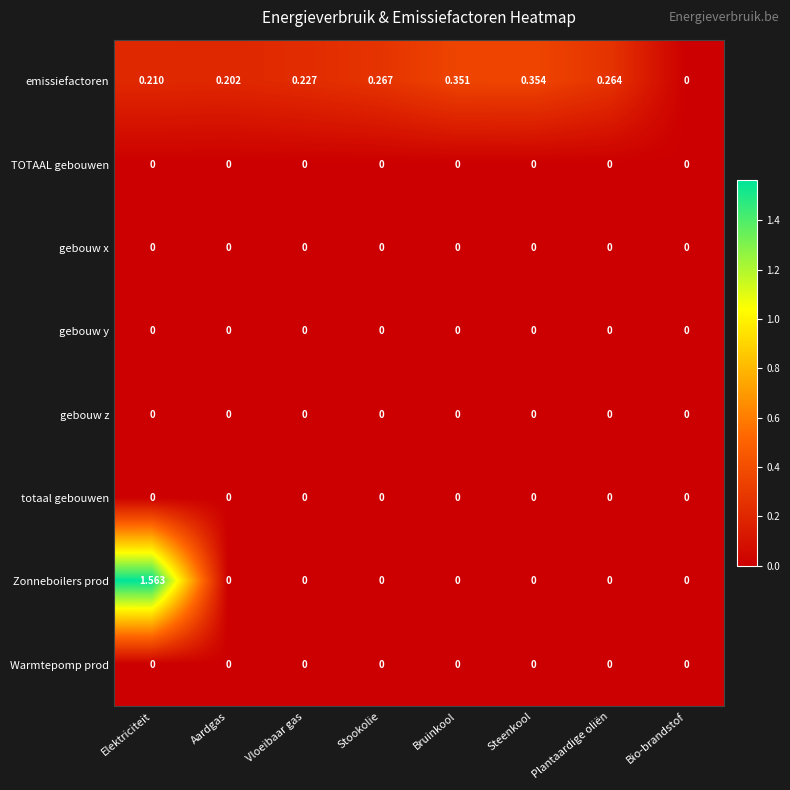

Which category has the highest value across all series?

Elektriciteit